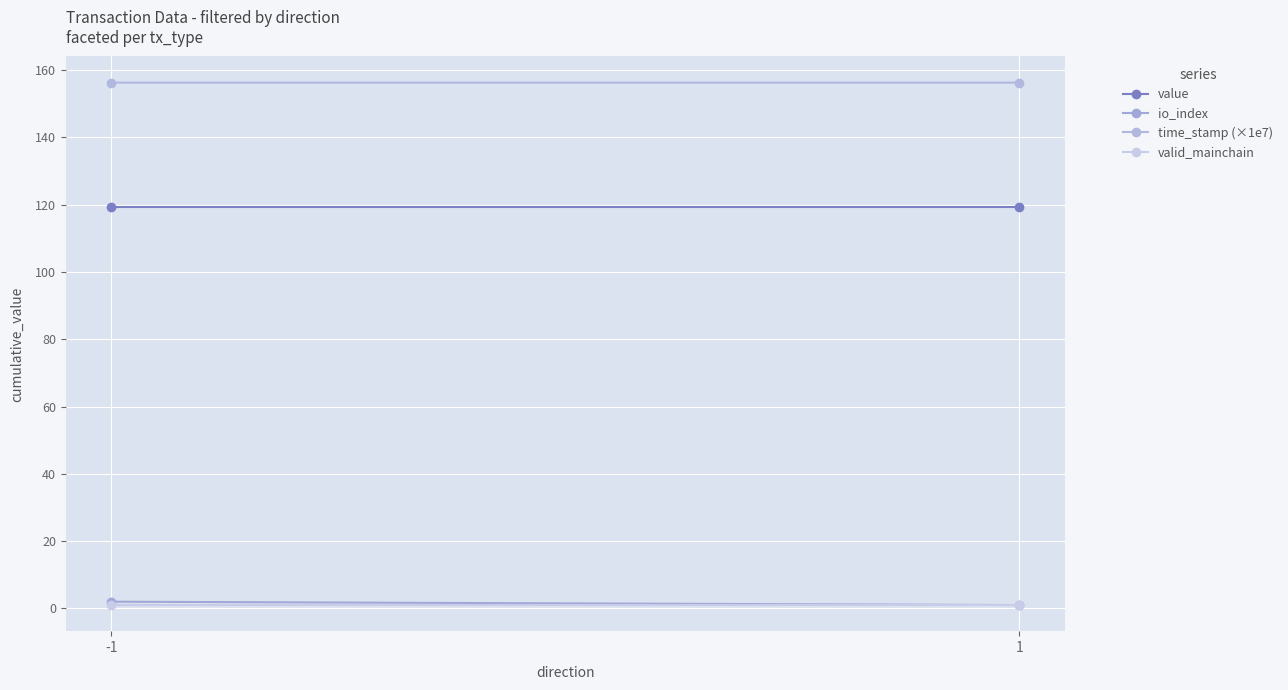

The time_stamp (×1e7) series shows 156.3 at 1. True or false?

True